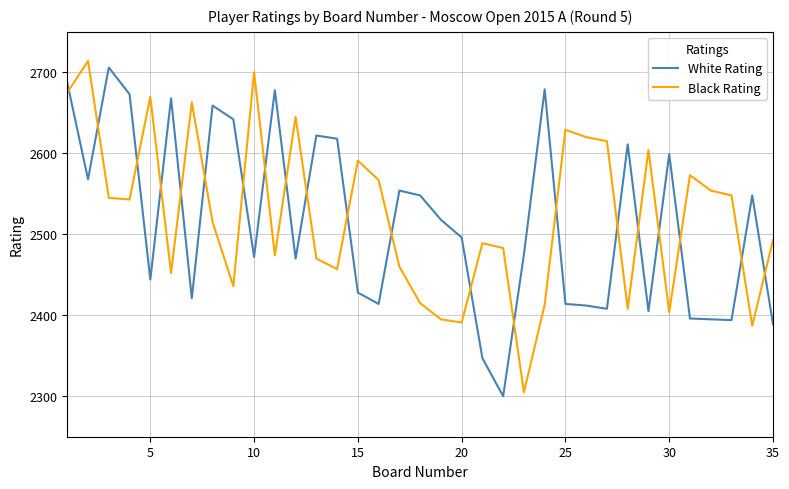

How many intersections are there between White Rating and Black Rating?

21